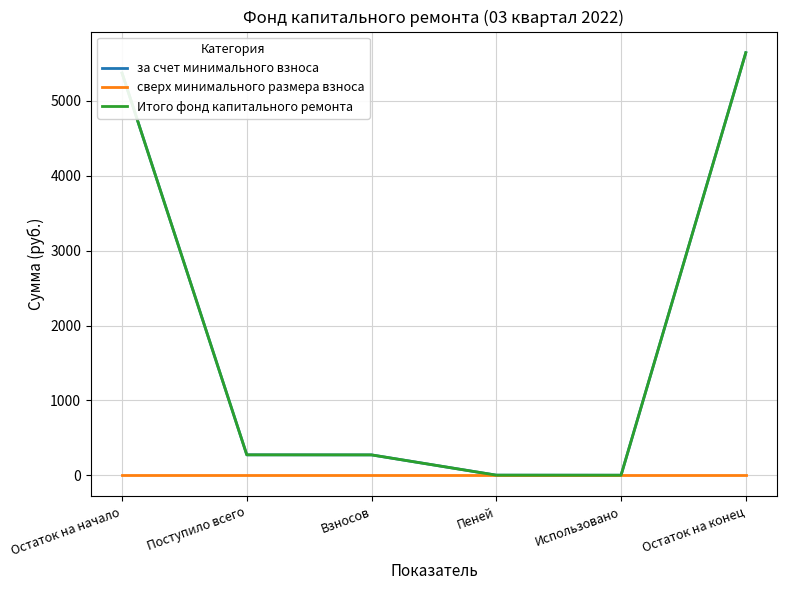

The value of Итого фонд капитального ремонта at Остаток на конец is 5644.6. True or false?

True